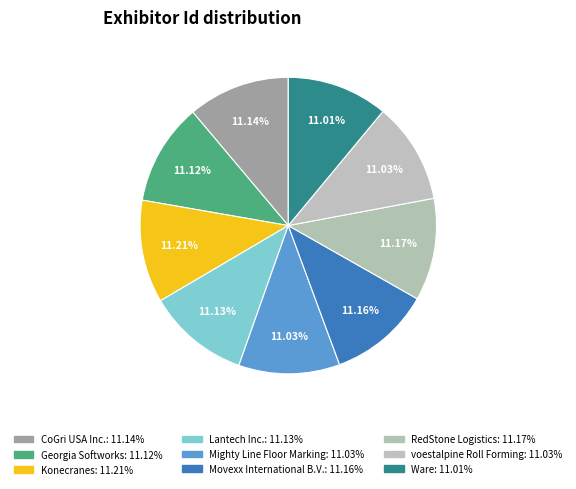

Rank the categories by value from highest to lowest.

Konecranes, RedStone Logistics, Movexx International B.V., CoGri USA Inc., Lantech Inc., Georgia Softworks, voestalpine Roll Forming, Mighty Line Floor Marking, Ware